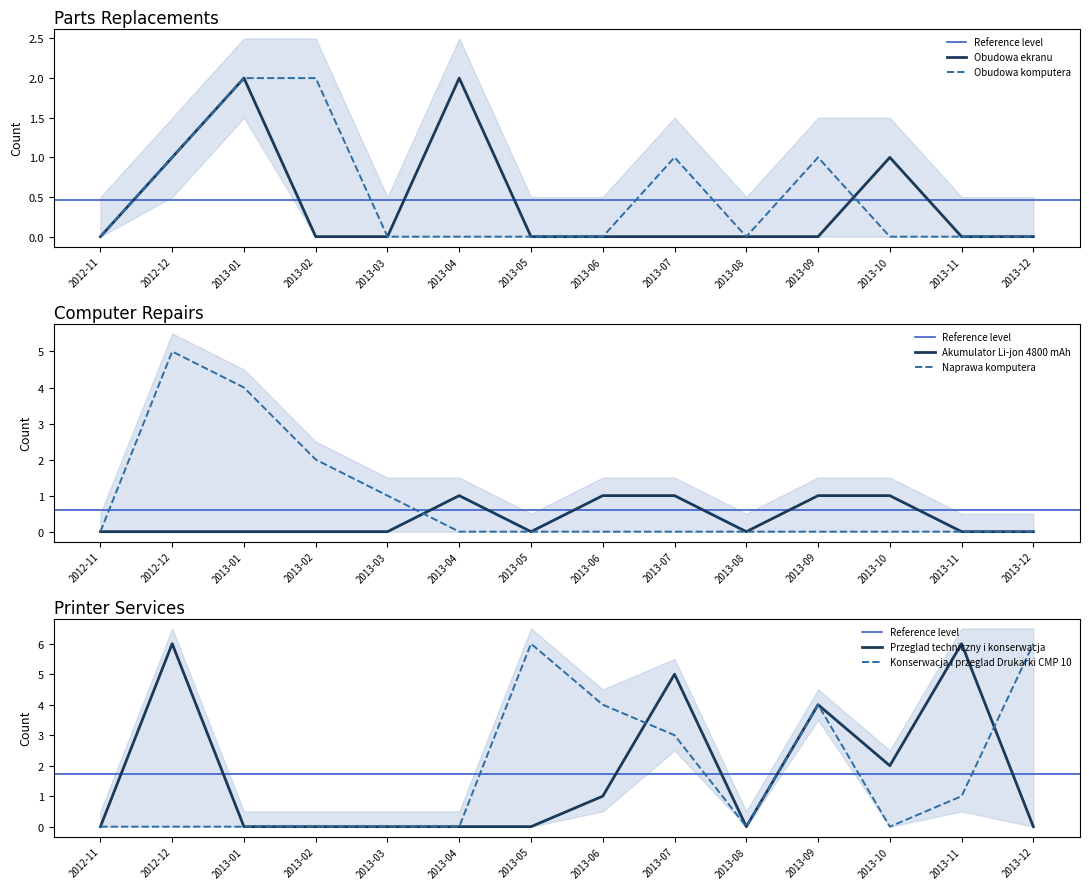

Which category has the highest value across all series?

2012-12